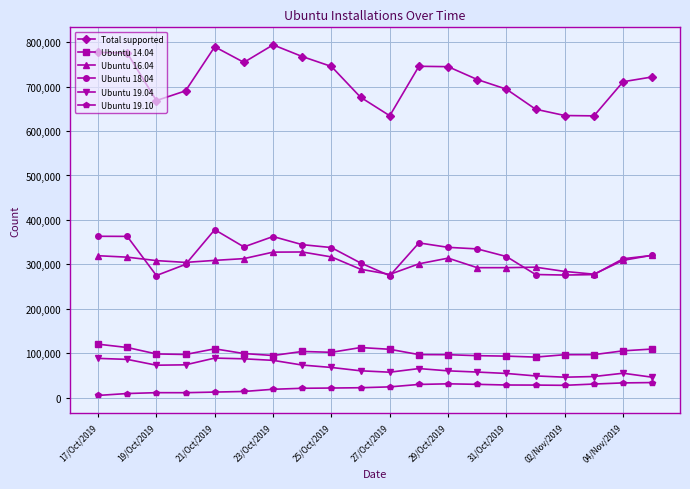

True or false: Total supported and Ubuntu 16.04 cross at least once.

False